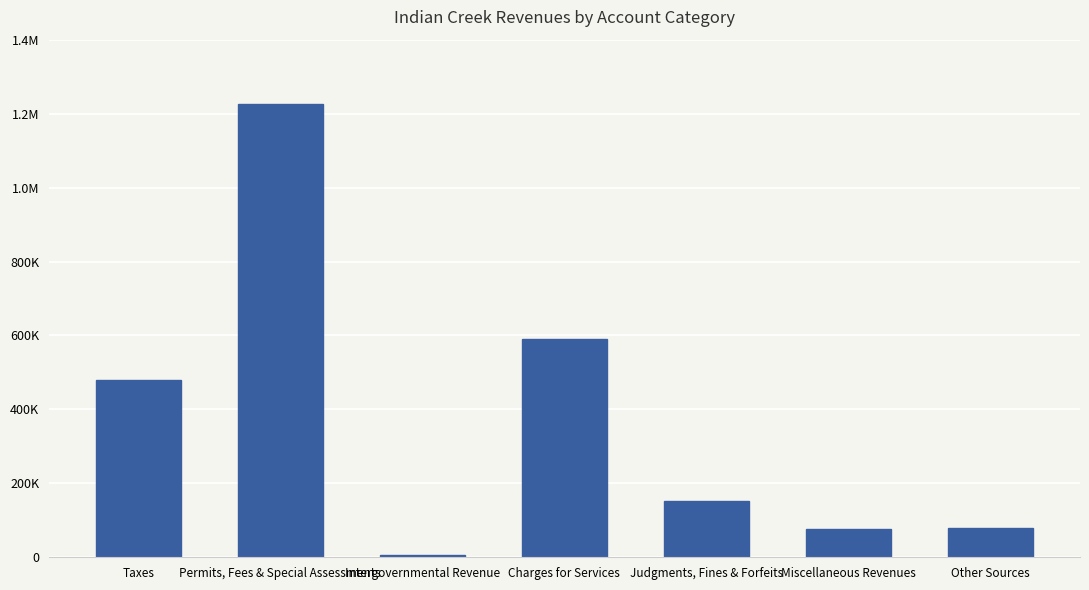

What is the change in value from Intergovernmental Revenue to Charges for Services?

+584635